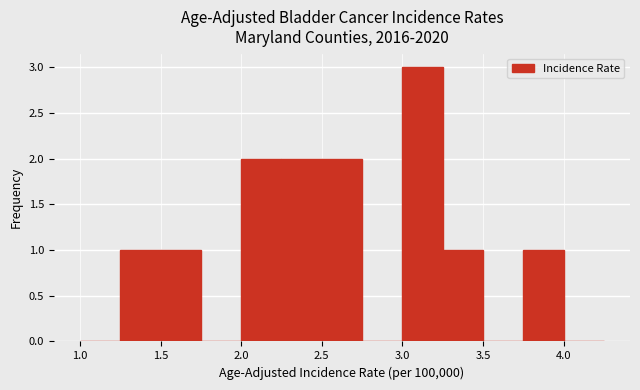

Which range on the x-axis has the tallest bar?

3.00 to 3.25